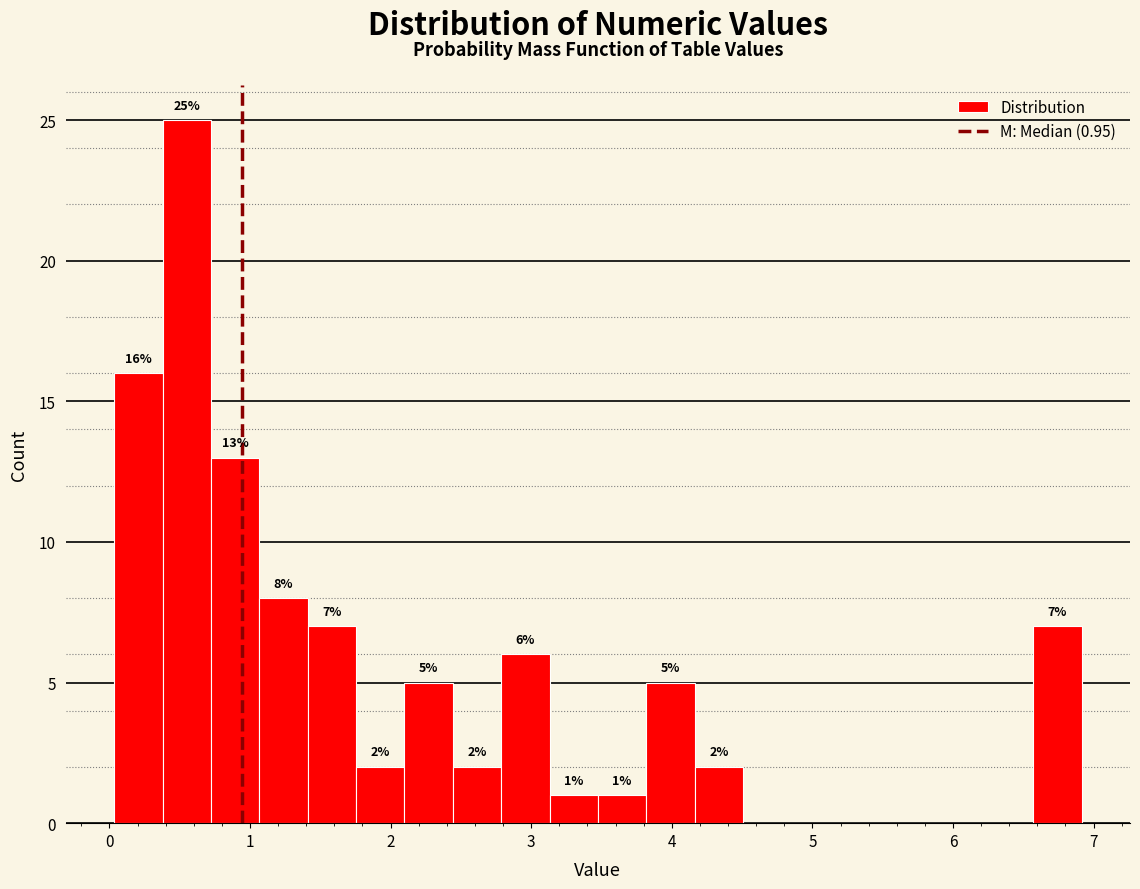

Around what value on the x-axis is the tallest bar? Give the approximate position of its centre, as read against the axis.

0.6